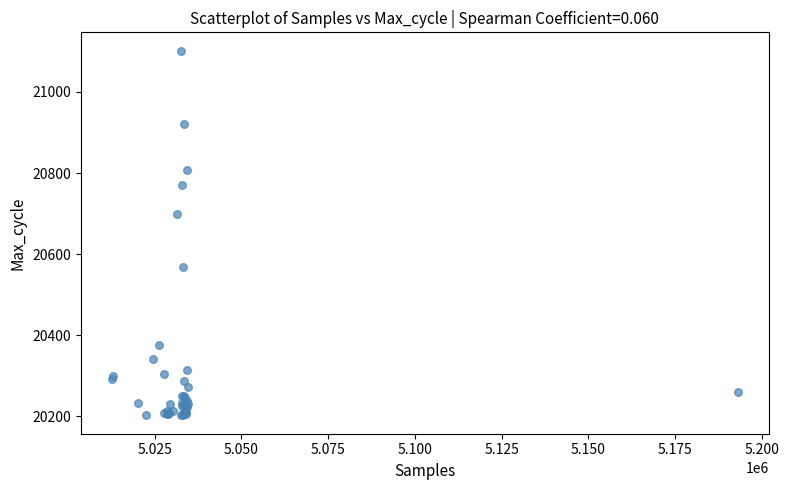

What Y value in the scatter plot is closest to 20652?

20699